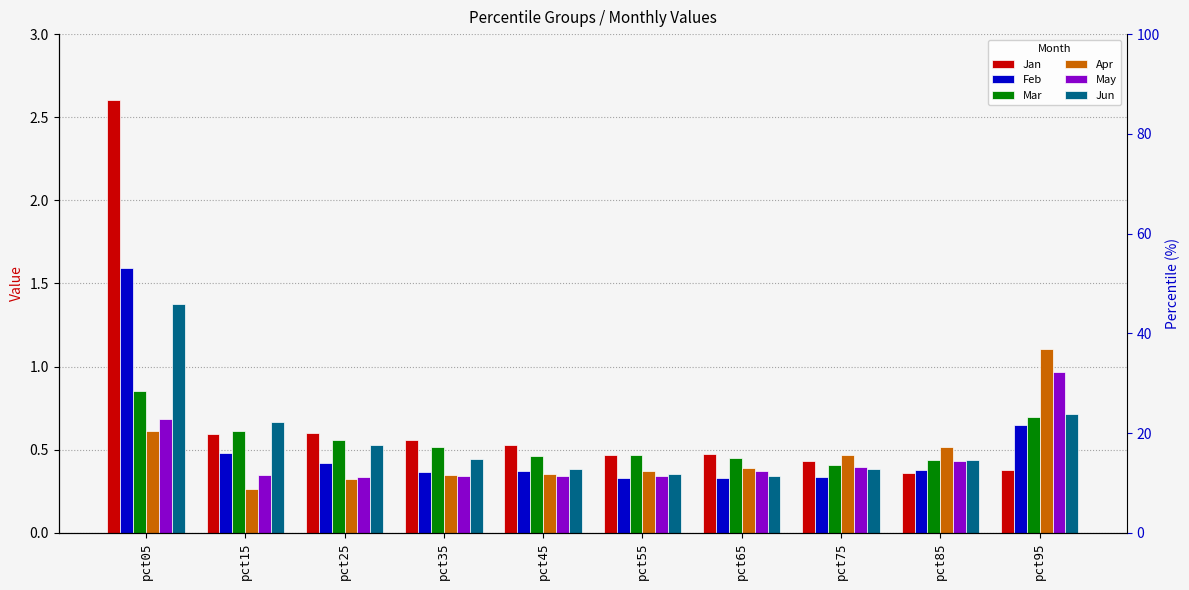

Rank the categories by Apr value from highest to lowest.

pct95, pct05, pct85, pct75, pct65, pct55, pct45, pct35, pct25, pct15